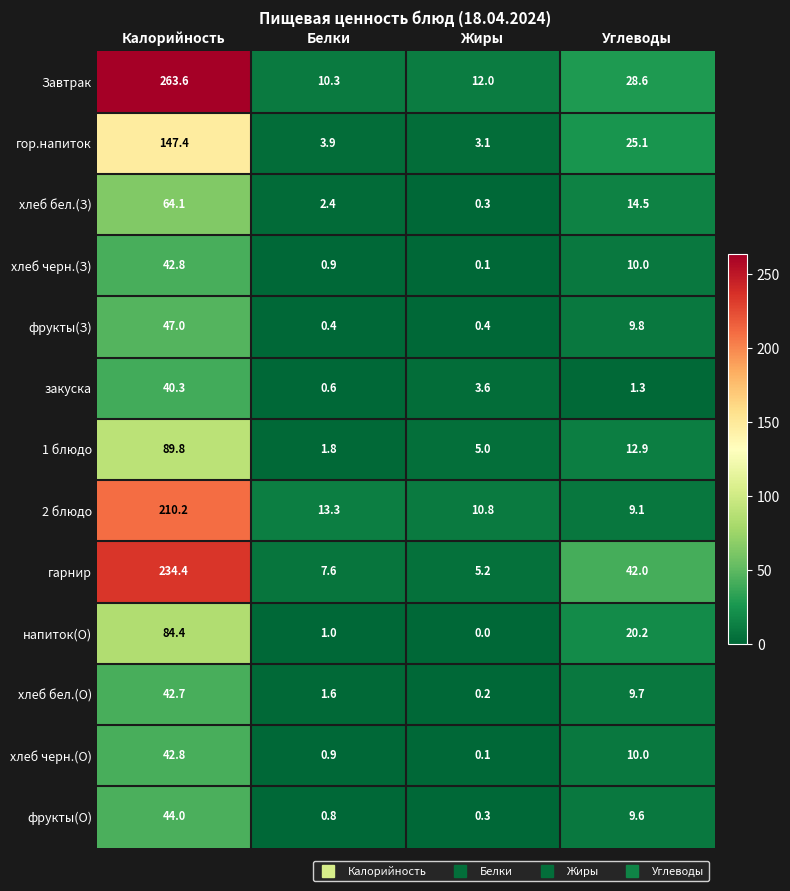

What is the approximate value of гор.напиток at Белки?

3.9